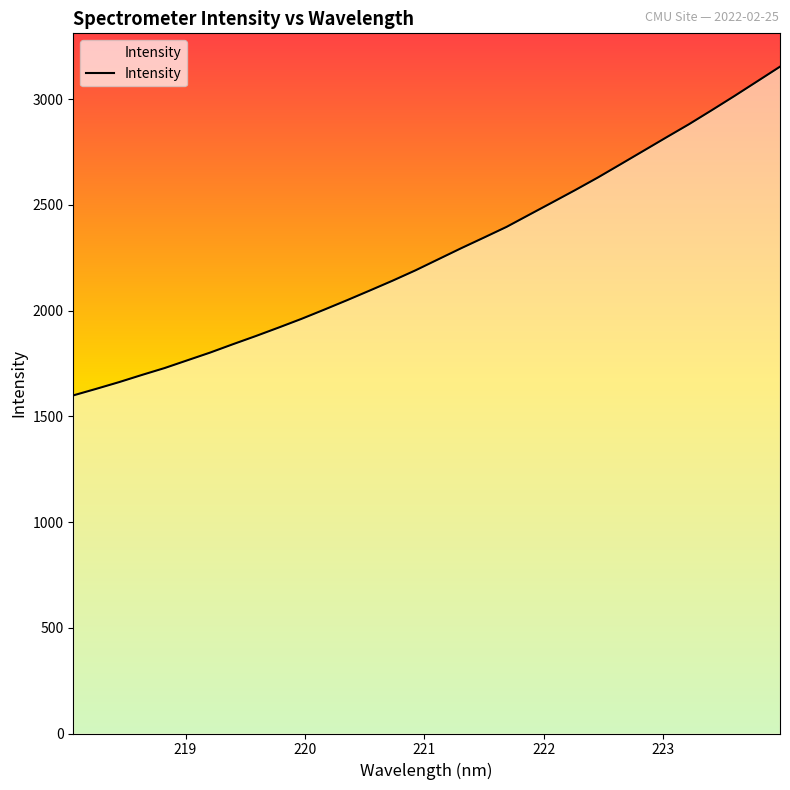

True or false: there are more than 0 points higher than both neighbors.

False